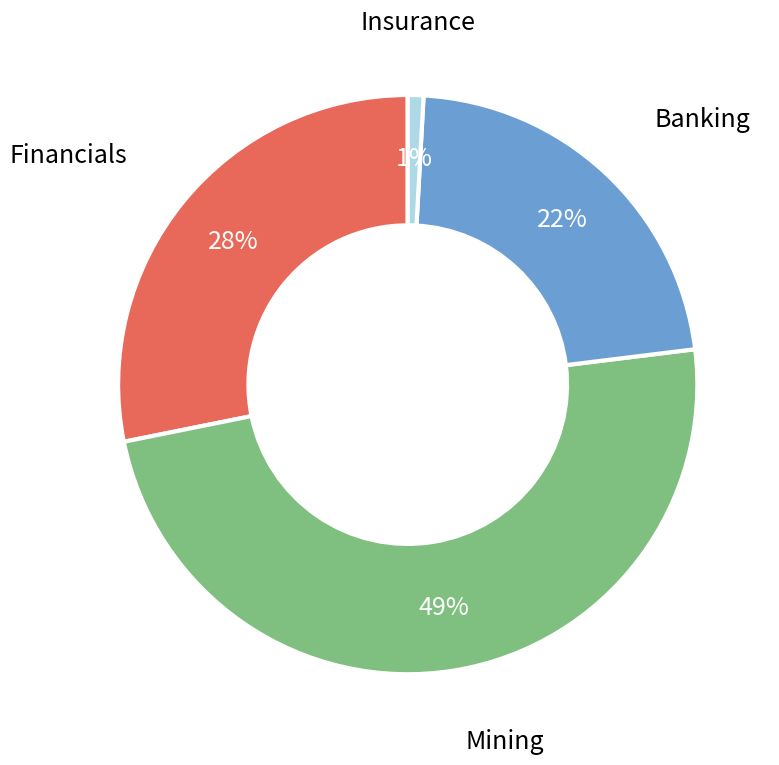

To the nearest percent, what portion does Insurance represent?

1%